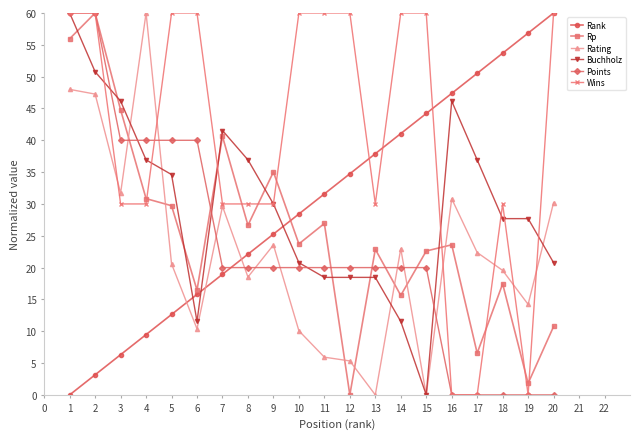

What is the difference between the maximum and minimum values in the Buchholz series?

60.0